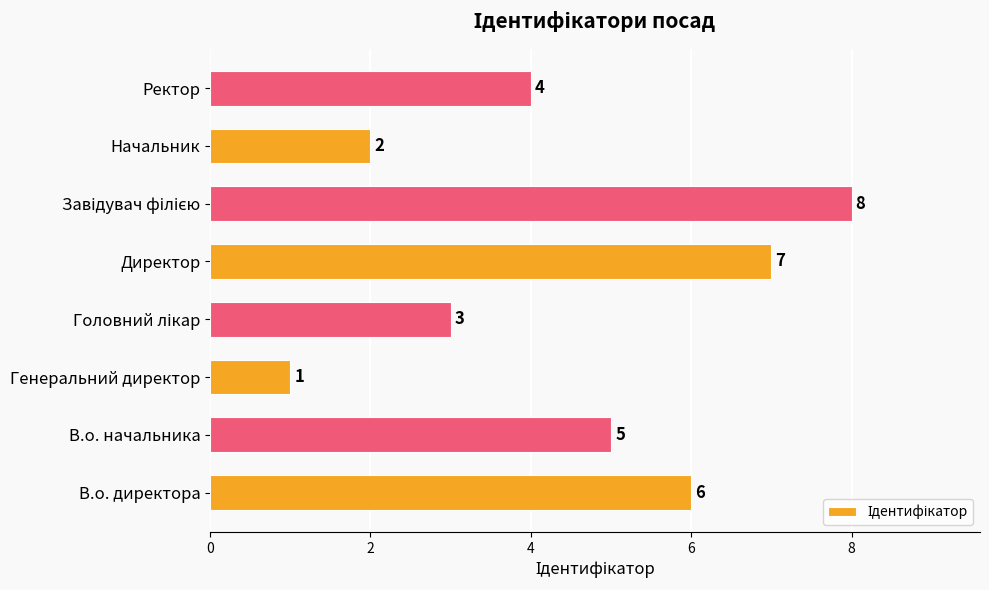

Is it true that the value at Ректор is 1?

False